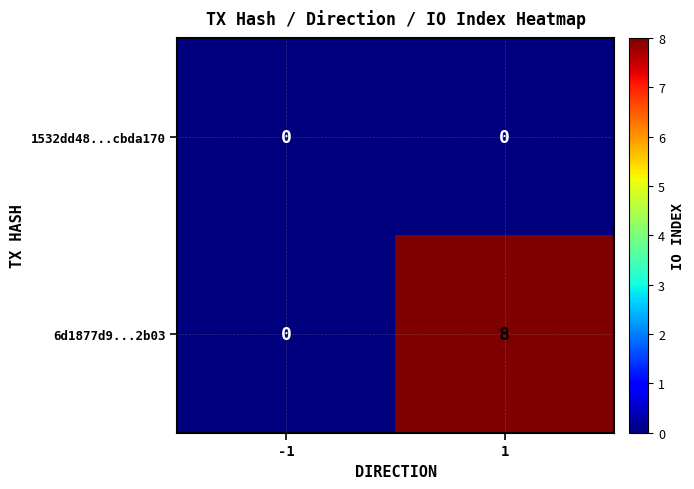

Is it true that 6d1877d9...2b03 equals 8 at 1?

True